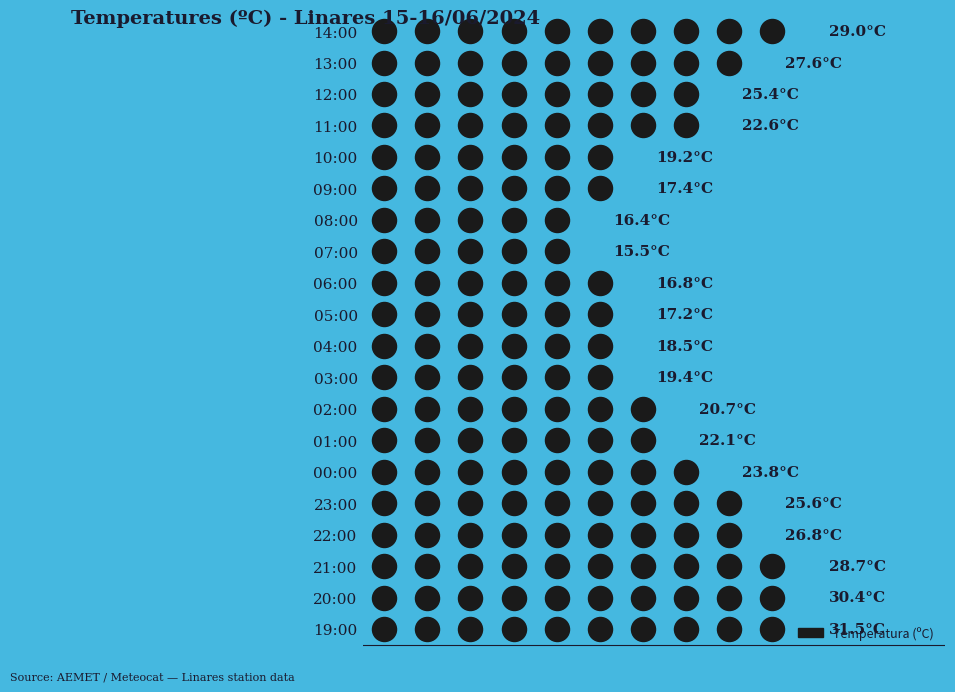

What is the change in value from 13:00 to 04:00?

-9.1